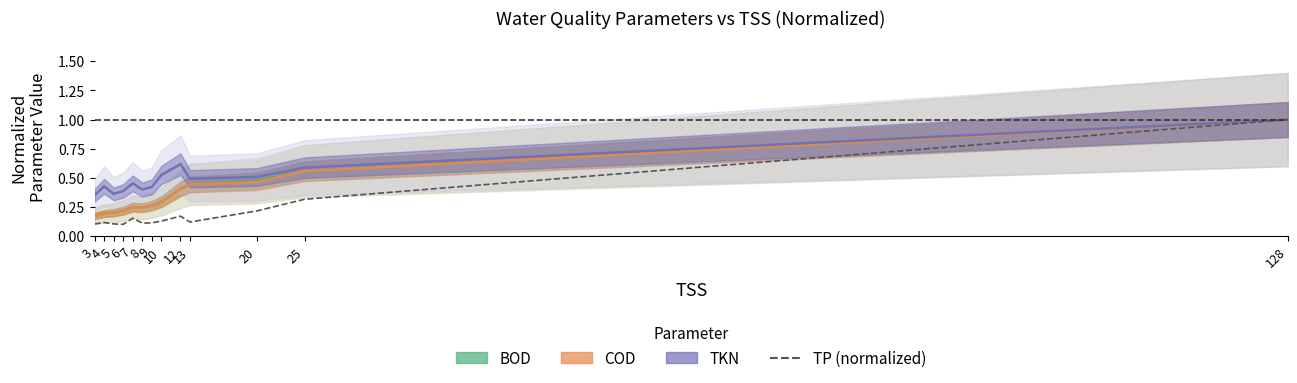

How many points are lower than both their immediate neighbors (excluding endpoints)?

3